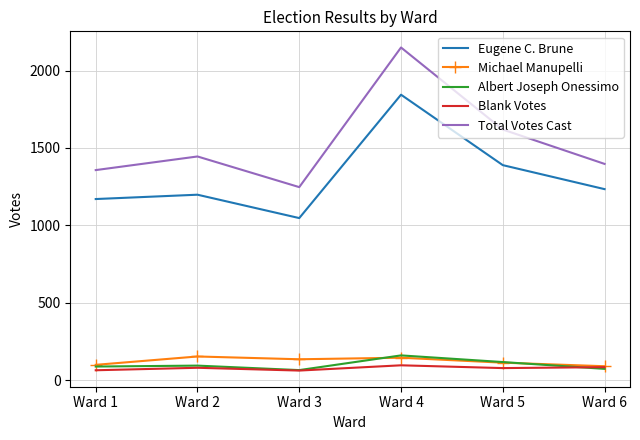

The value of Michael Manupelli at Ward 3 is 135. True or false?

True